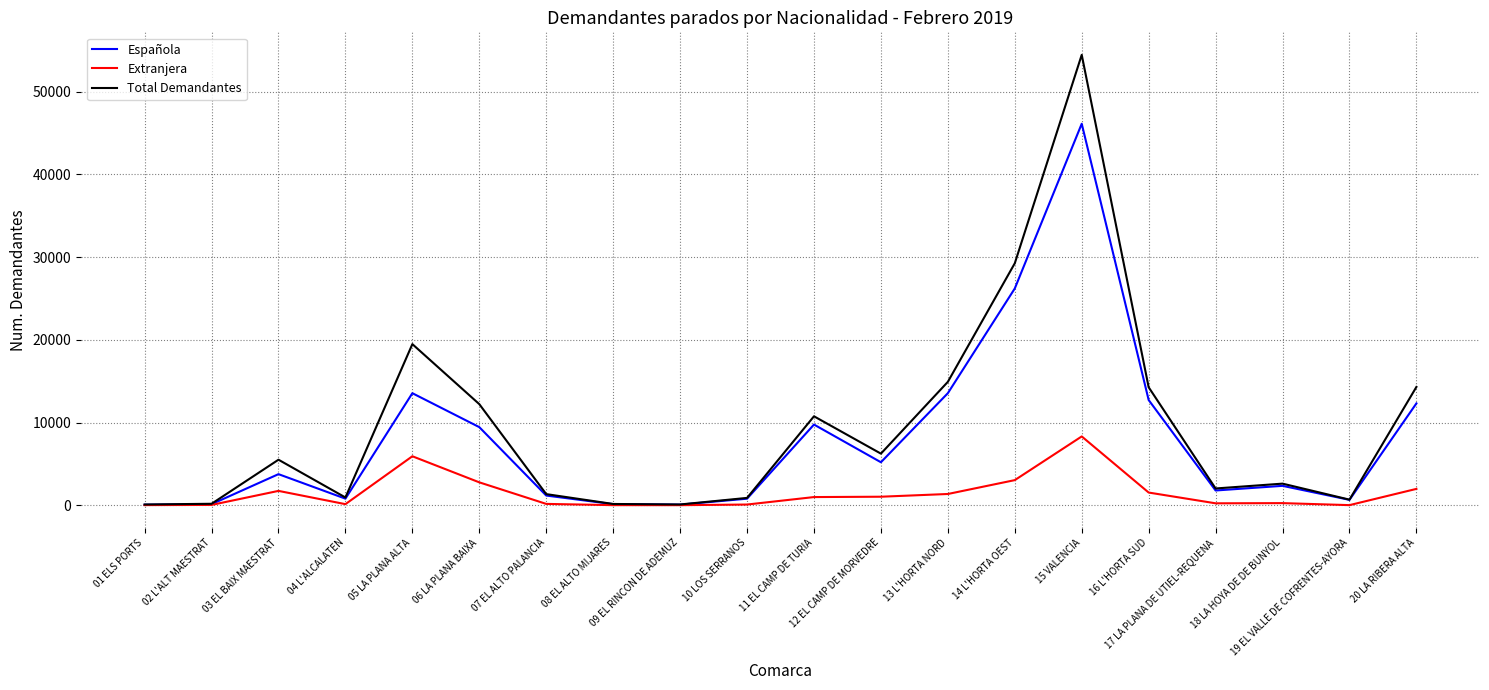

What is the difference between the highest and lowest values at 05 LA PLANA ALTA?

13556